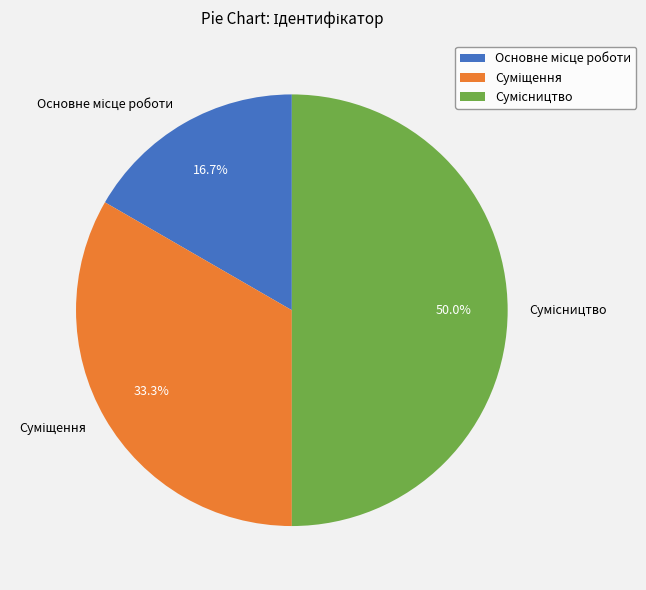

The Основне місце роботи slice represents 27% of the pie. True or false?

False